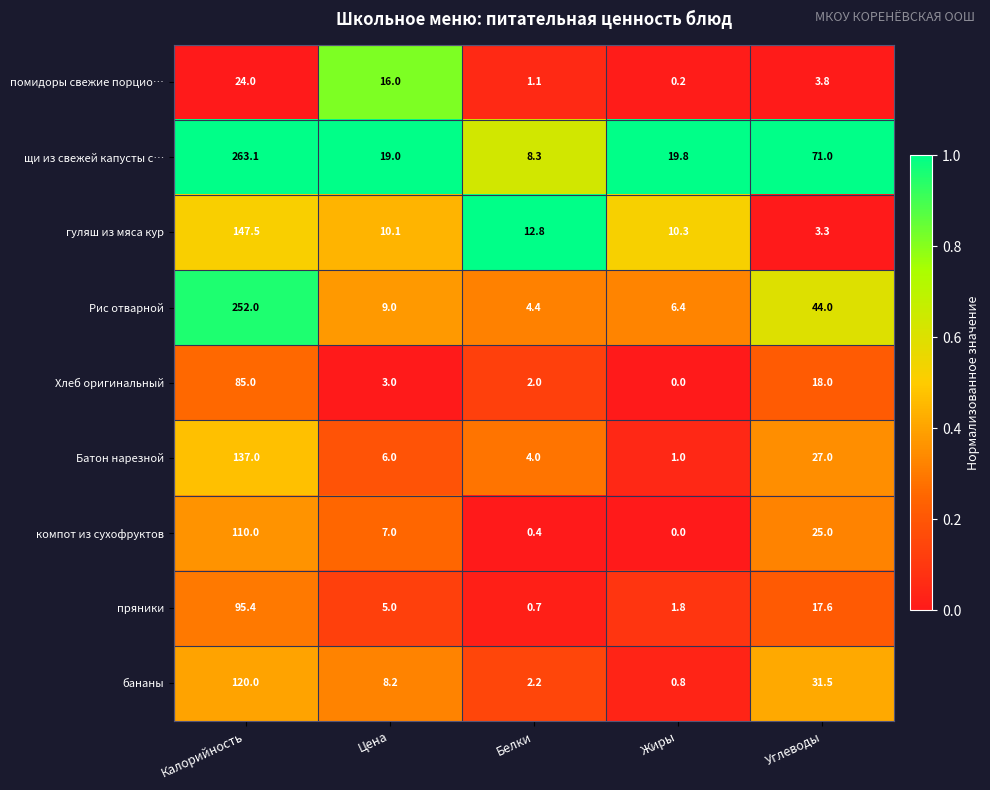

True or false: пряники has a value of 151.9 at Калорийность.

False